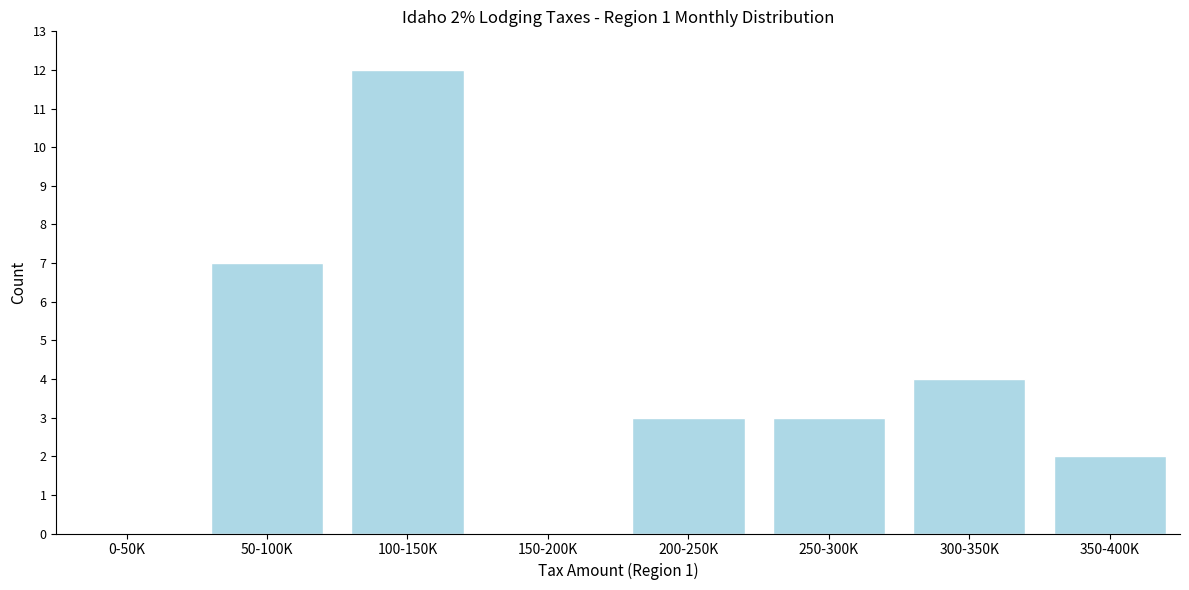

Reading left to right, transcribe all the data shown in this chart.

0-50K=0	50-100K=7	100-150K=12	150-200K=0	200-250K=3	250-300K=3	300-350K=4	350-400K=2